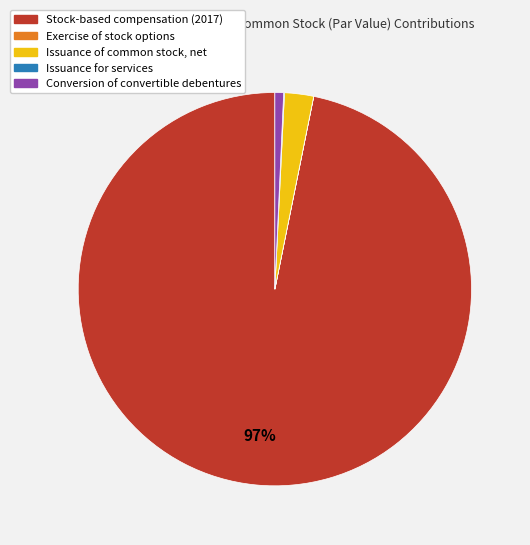

To the nearest percent, what portion does Conversion of convertible debentures represent?

1%